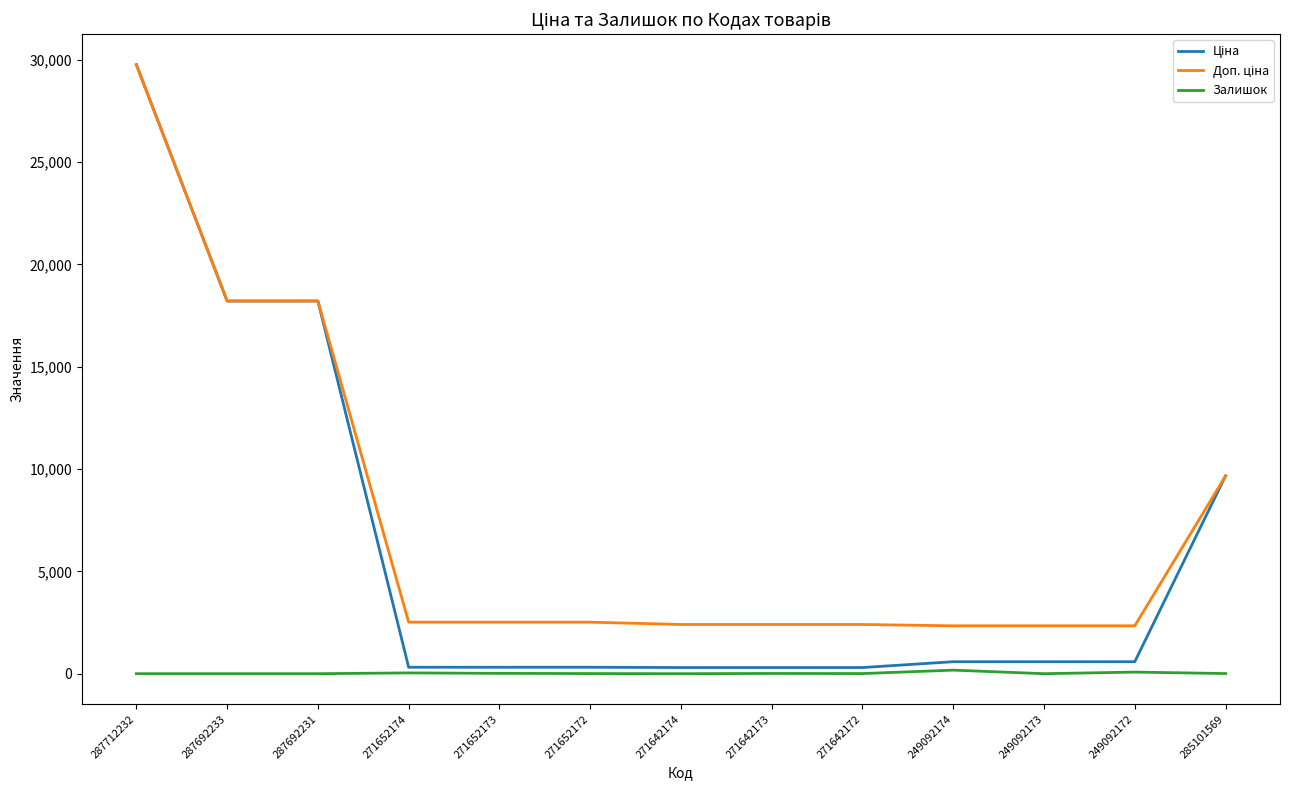

At how many categories does at least one series exceed 20499?

1